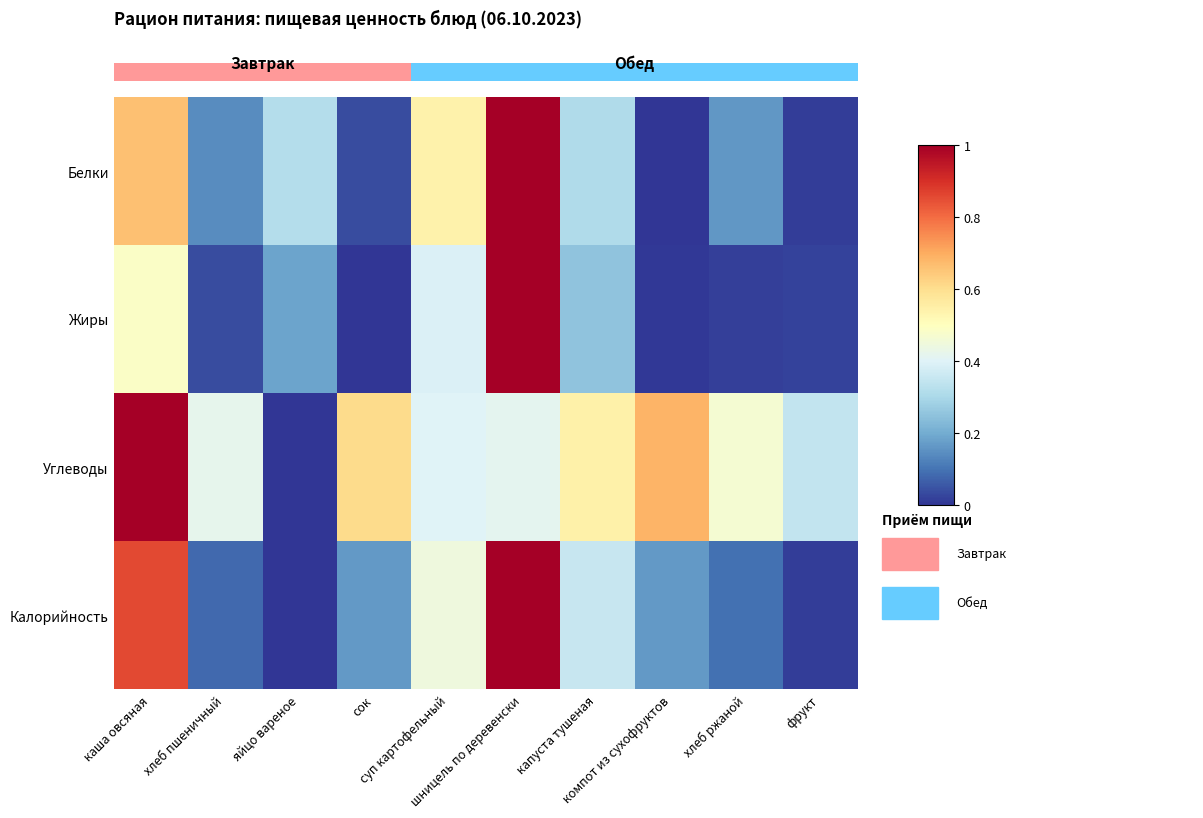

How many positive values does the Белки series have?

9